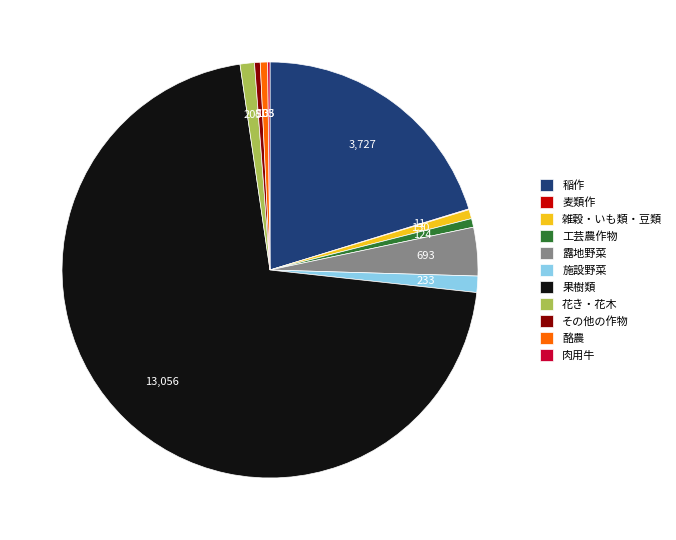

Do 果樹類 and 露地野菜 together represent more than half of the pie?

Yes